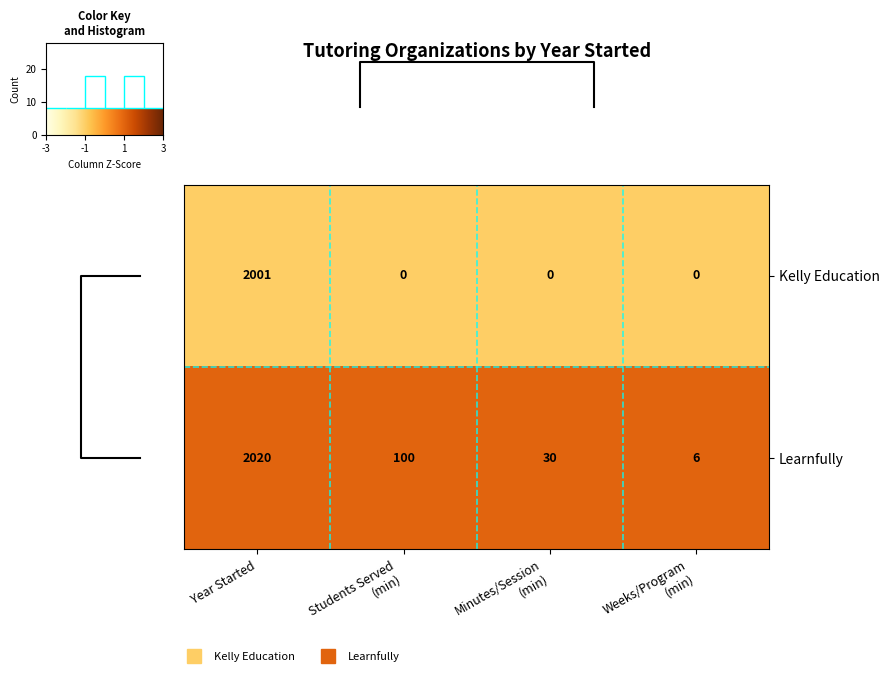

Is it true that Kelly Education equals -1 at Weeks/Program (min)?

False